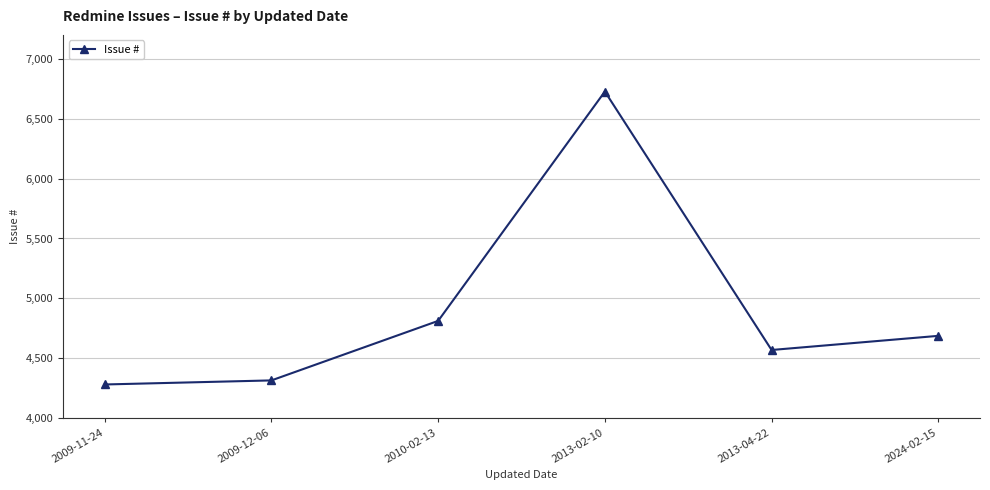

What is the difference between the maximum and second lowest values?

2412